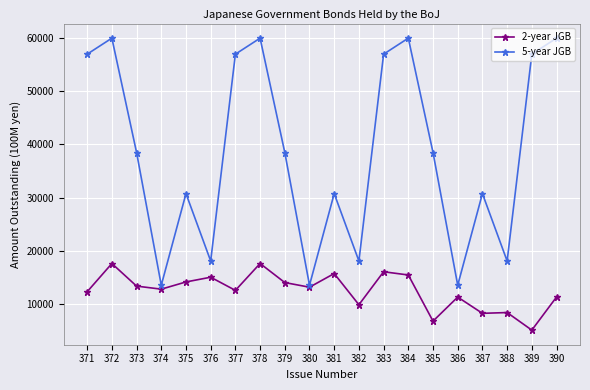

Rank the series by their maximum value, from lowest to highest.

2-year JGB, 5-year JGB